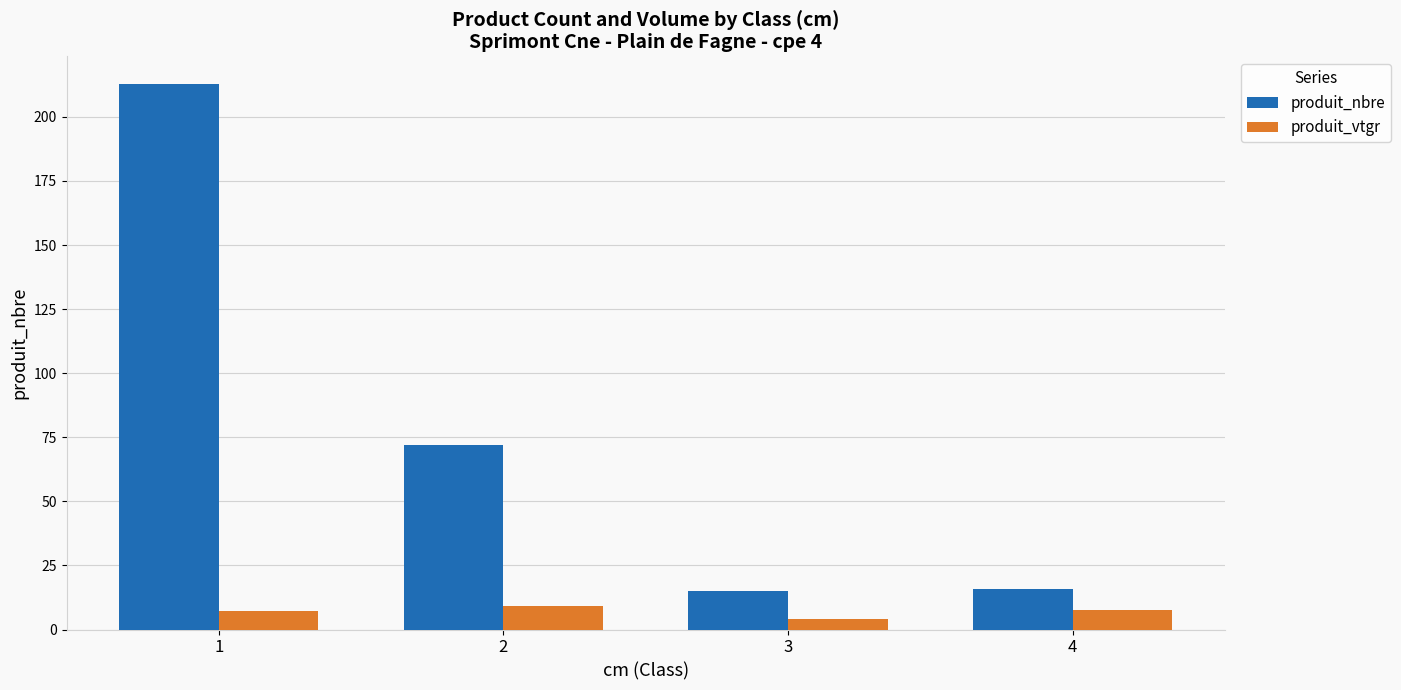

What is the lowest value of the produit_nbre series?

15.0